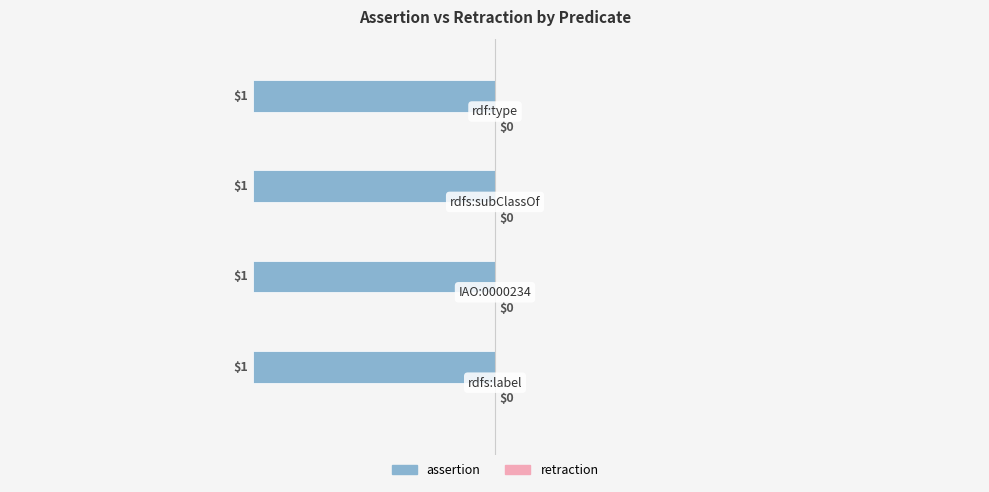

Reading right to left, extract all data points from this chart.

assertion: 1	1	1	1
retraction: 0	0	0	0